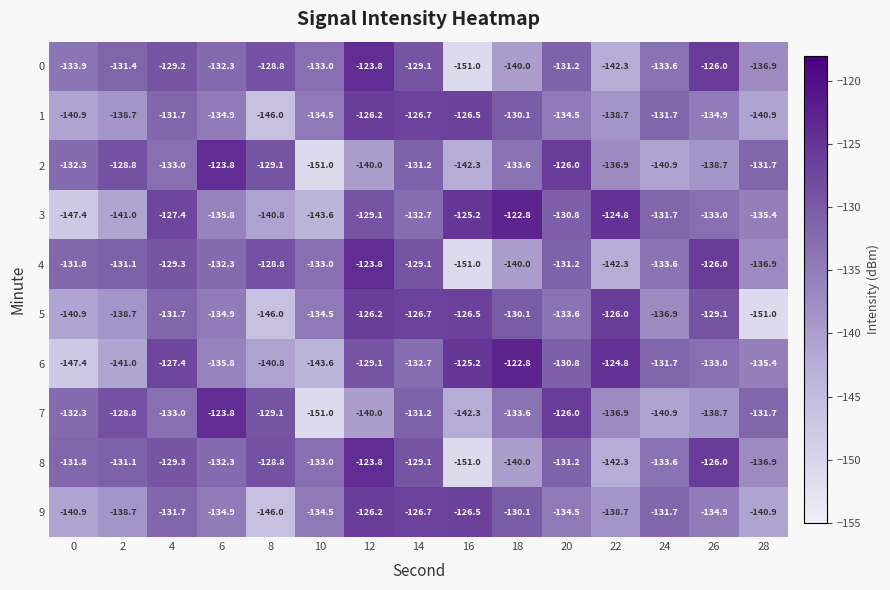

What is the spread (max minus min) of values at 22?

17.5